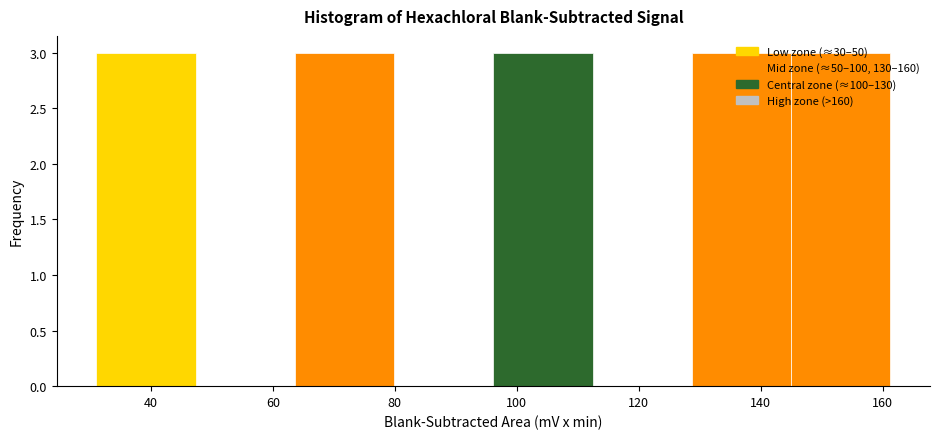

Reading left to right, list every bar in this chart as the range it spans on the x-axis followed by its height. Neither the bar edges nor the heights are printed on the chart, so give them approximately, as read against the axes.

32 to 48: 3
48 to 64: 0
64 to 80: 3
80 to 96: 0
96 to 112: 3
112 to 128: 0
128 to 144: 3
144 to 162: 3